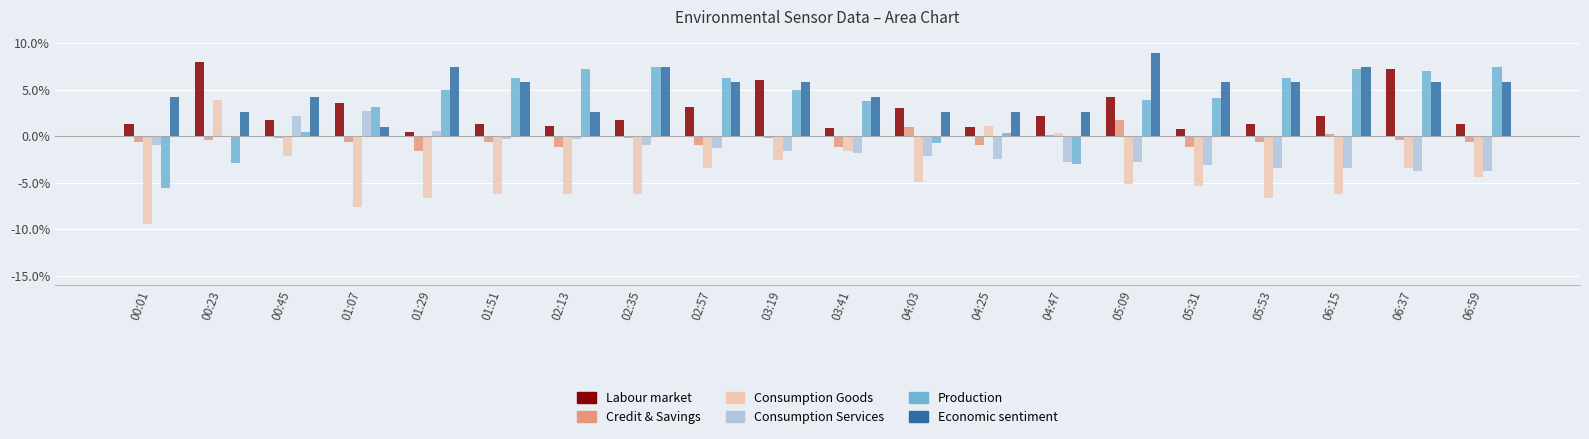

Does the chart contain stacked bars?

No